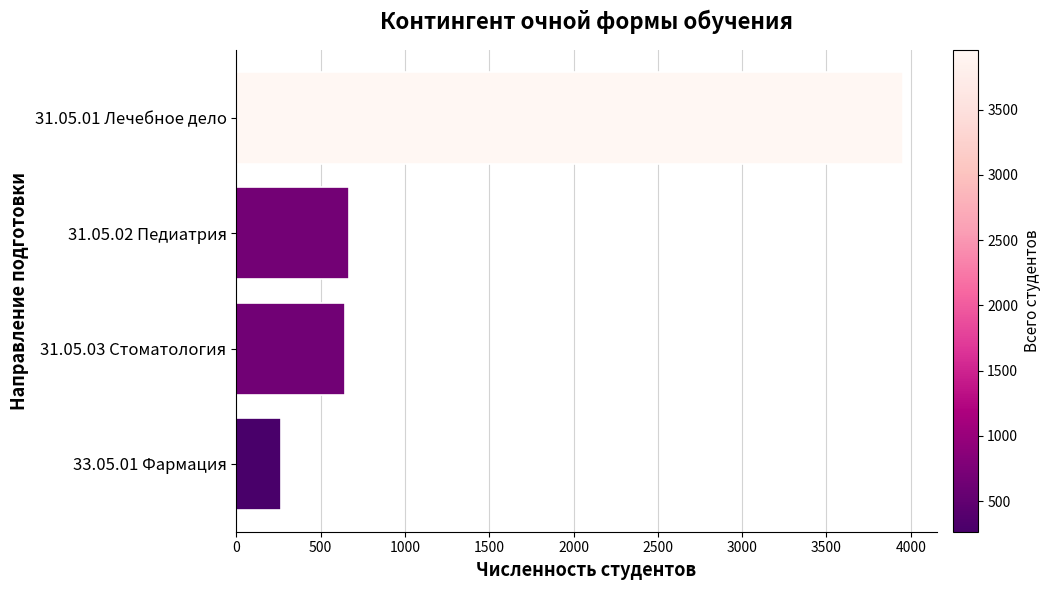

What is the difference between the maximum and minimum values?

3690